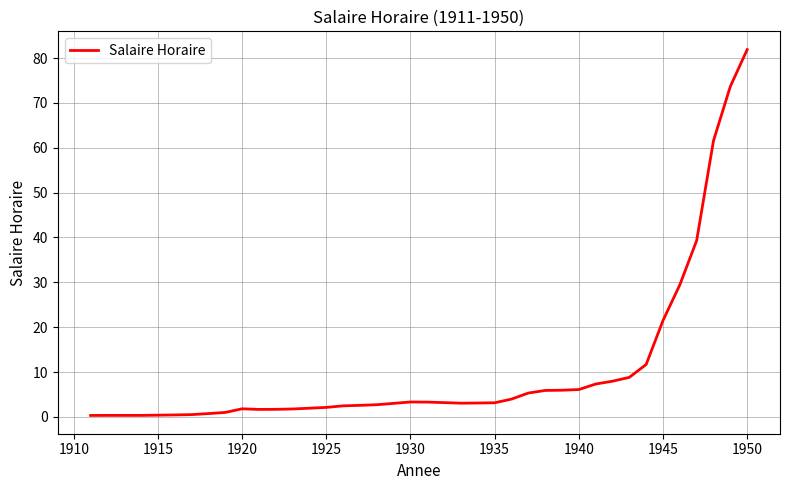

What value does the data have at 1925?

2.1